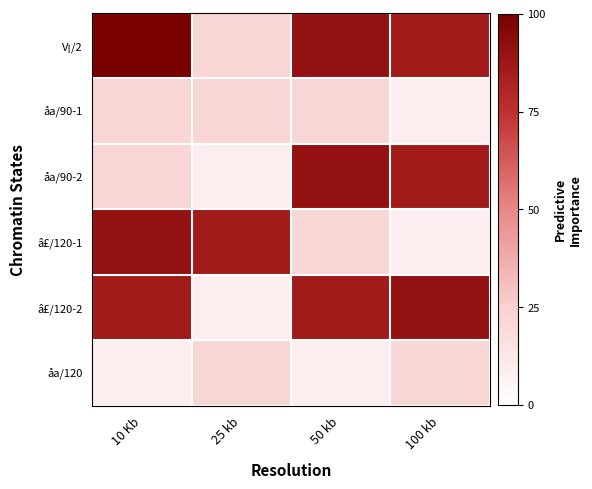

What is the greatest value displayed?

100.0